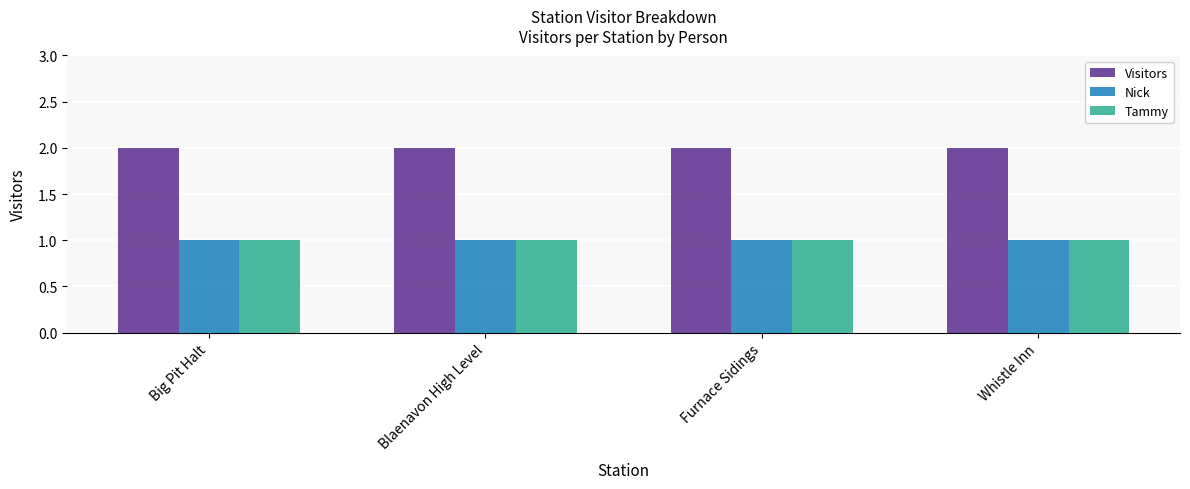

What is the total value across all series at Big Pit Halt?

4